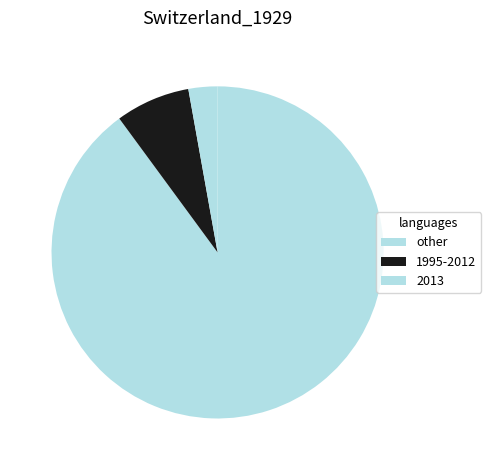

Rank the categories by value from highest to lowest.

other, 1995-2012, 2013